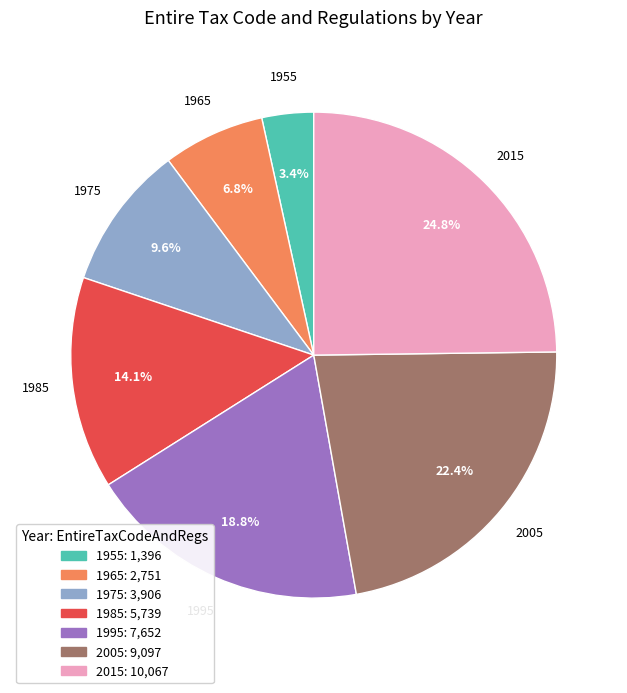

True or false: 2005 accounts for 33% of the total.

False